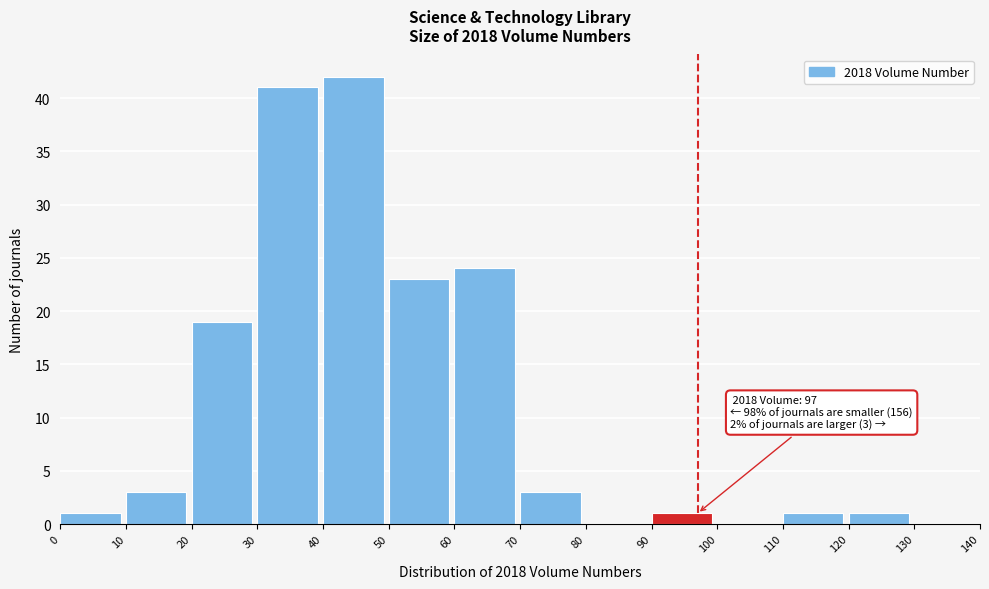

Which range on the x-axis has the tallest bar?

40 to 50